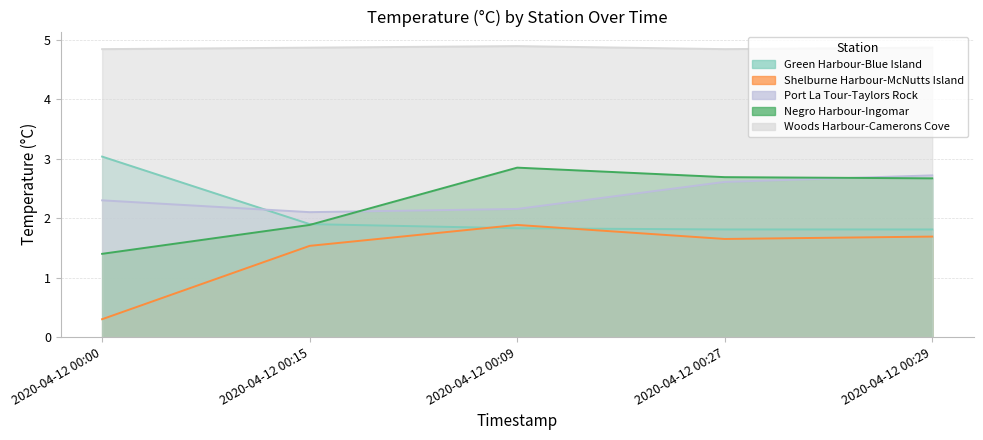

How many data points in Shelburne Harbour-McNutts Island are above 1?

4